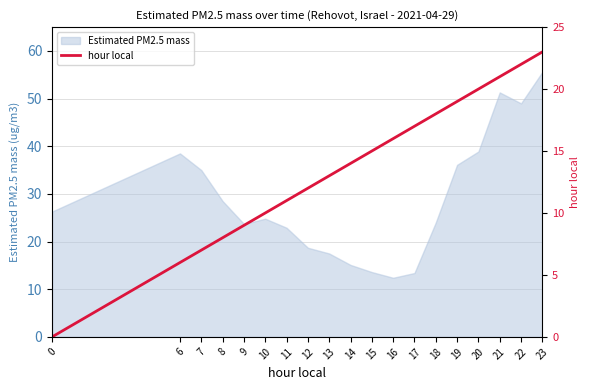

Which category has the highest value across all series?

23